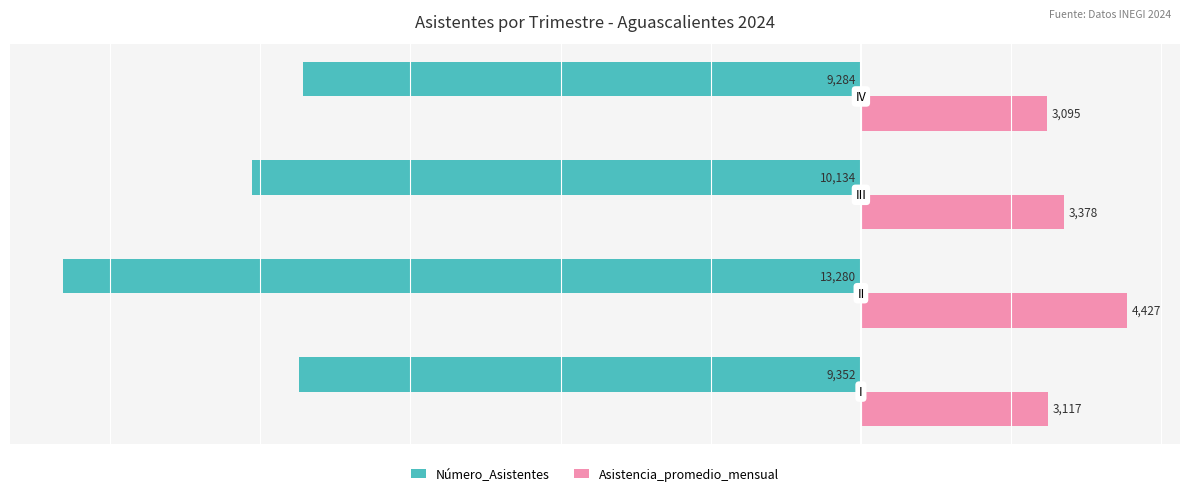

What is the average value of the Número_Asistentes series?

-10512.5